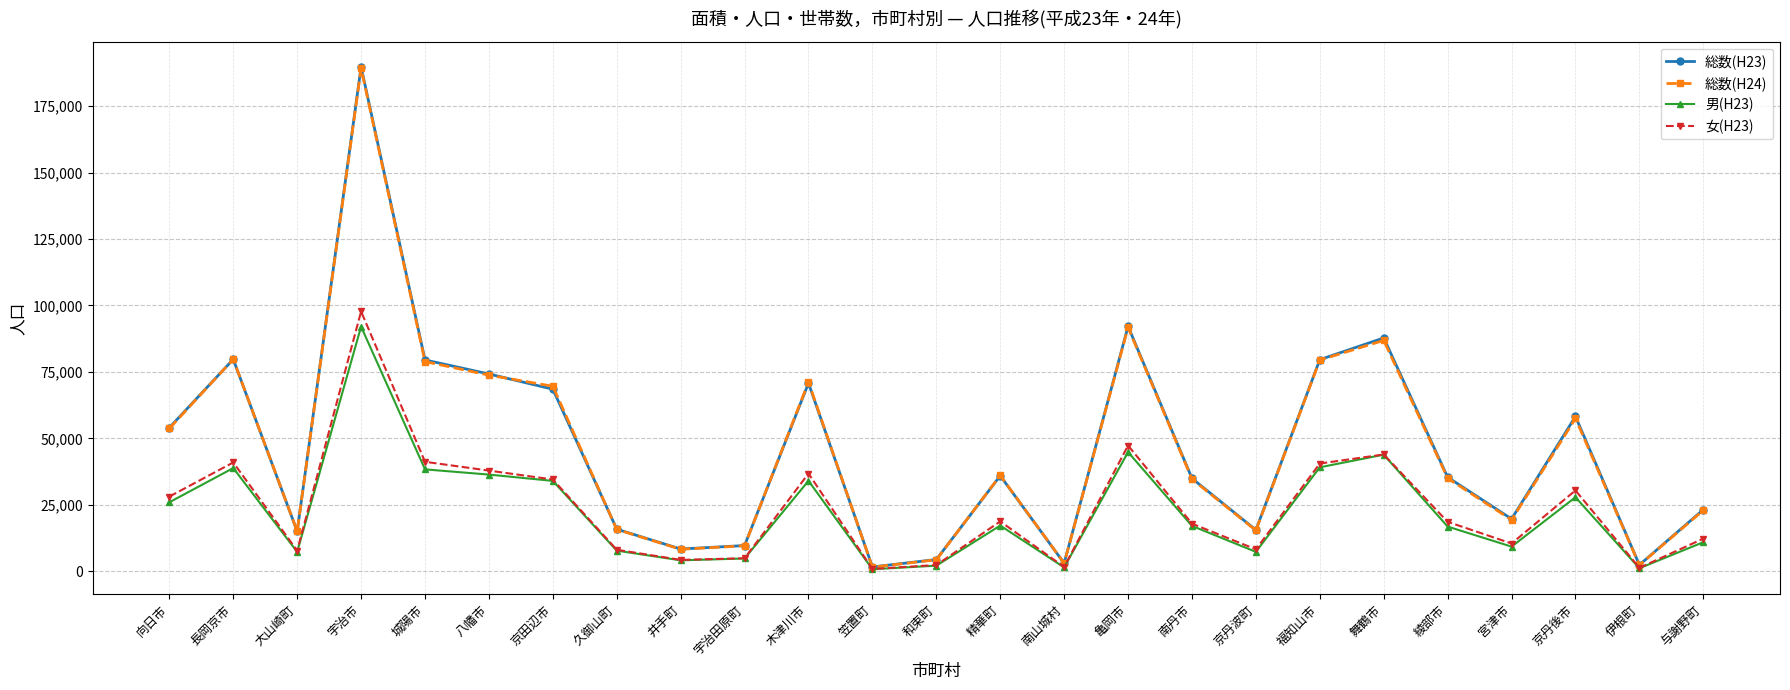

True or false: 女(H23) has more than 0 points higher than both neighbors.

True